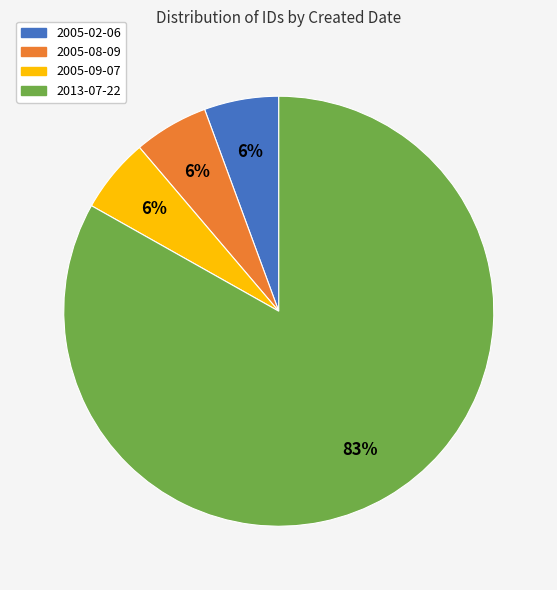

Is there a majority slice in this chart?

Yes